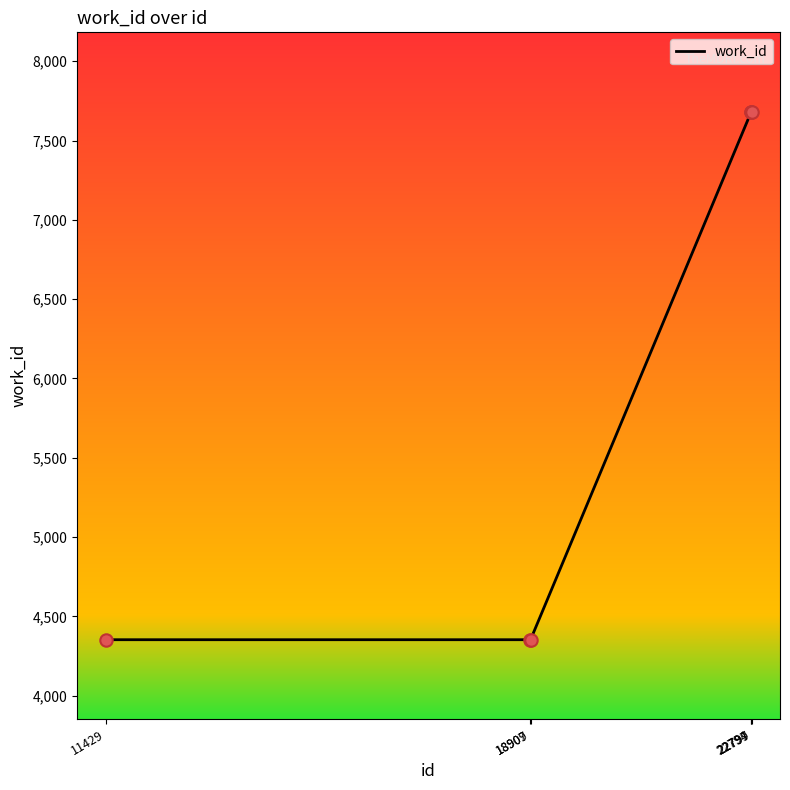

What is the difference between the maximum and second lowest values?

3329